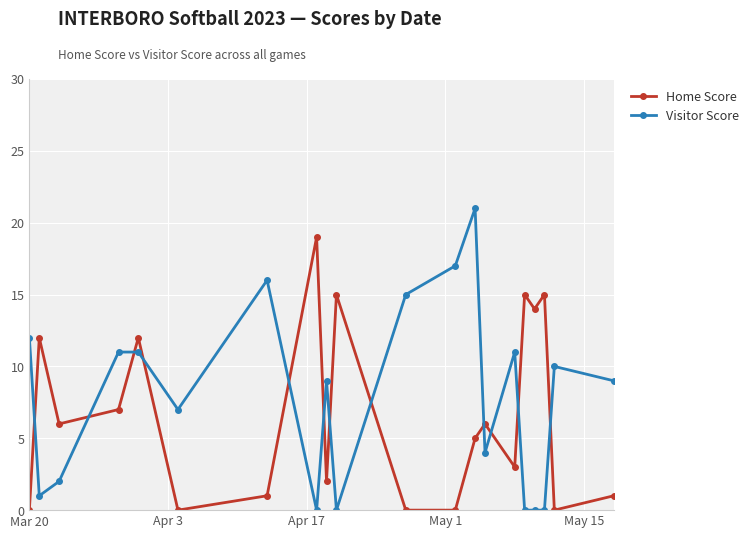

What is the difference between the maximum and minimum values in the Home Score series?

19